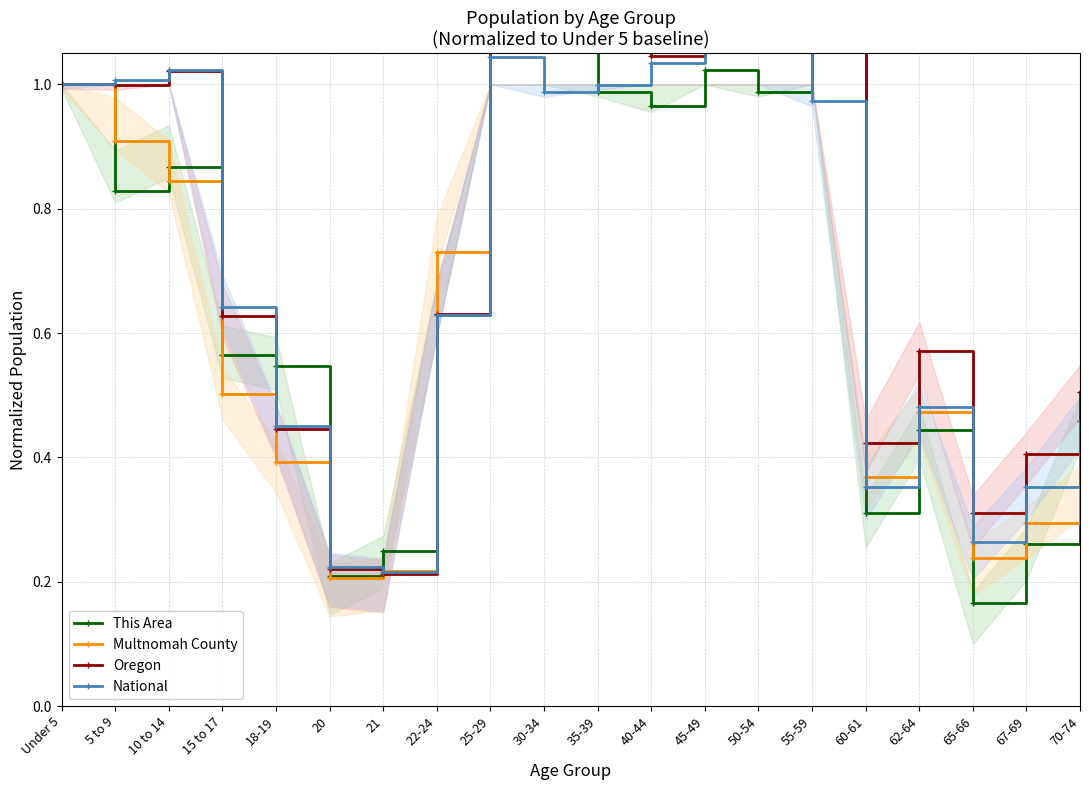

At which category is the sum across all series the highest?

25-29